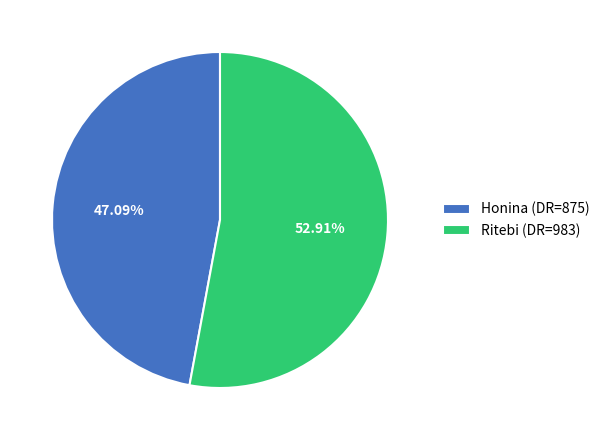

Is the sum of Honina and Ritebi greater than half?

Yes